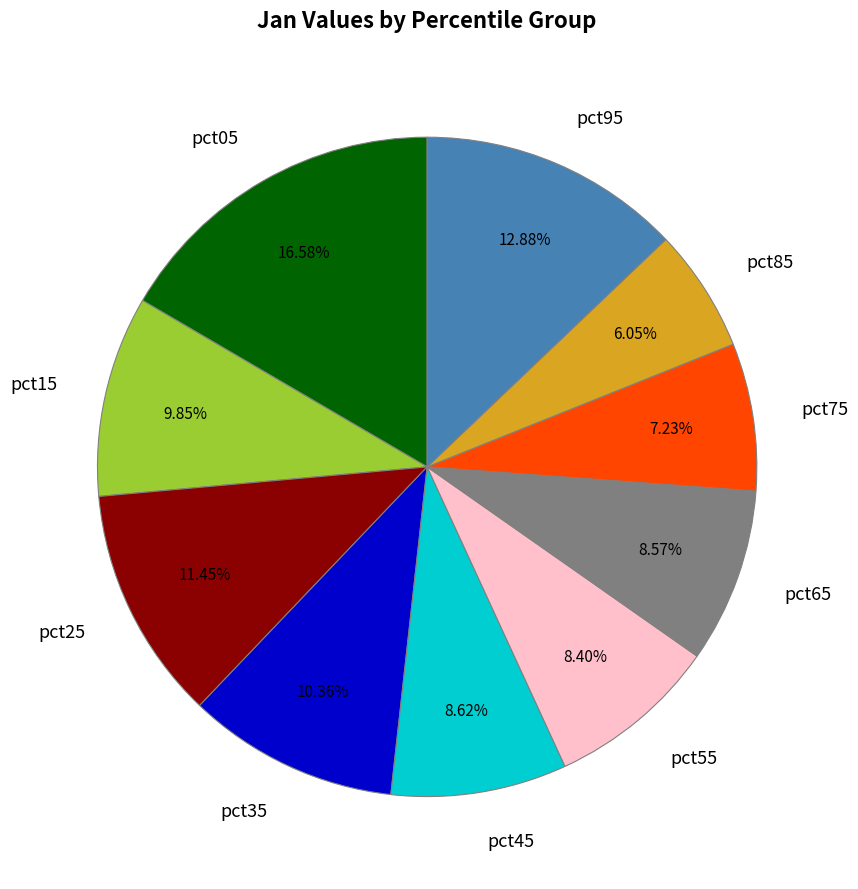

Is it true that pct05 is 17% of the pie?

True